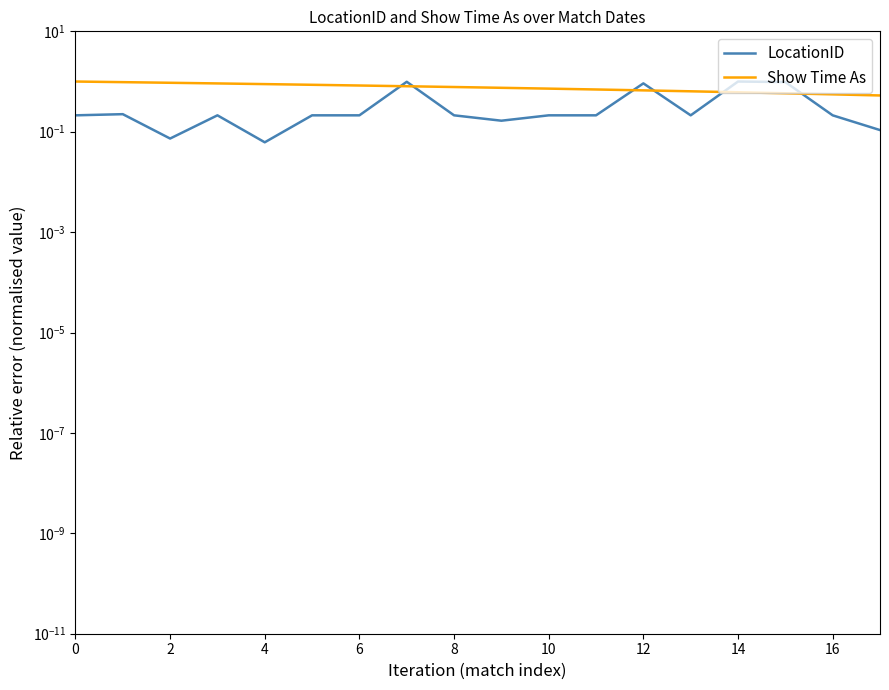

True or false: LocationID has a value of 0.2 at 11.

True